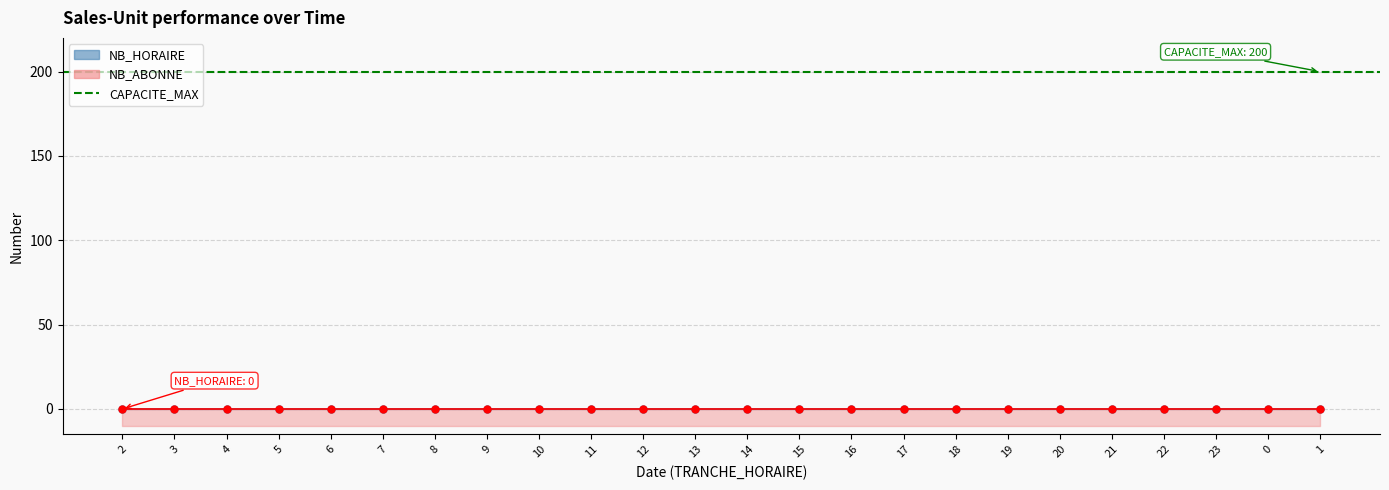

True or false: NB_HORAIRE and CAPACITE_MAX intersect in this chart.

False